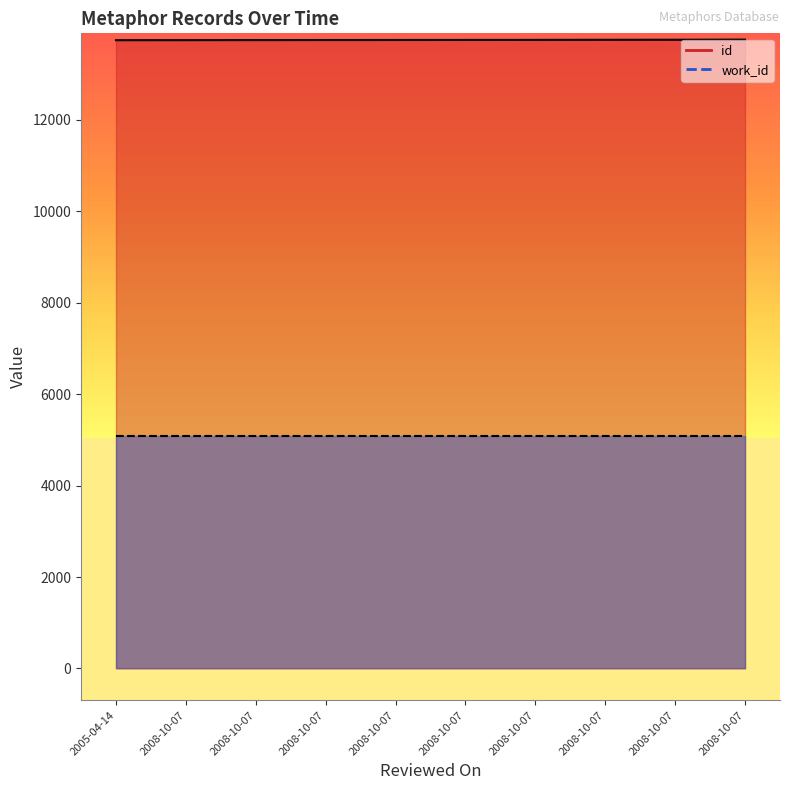

What is the change in value from 2005-04-14 to 2008-10-07?

+4